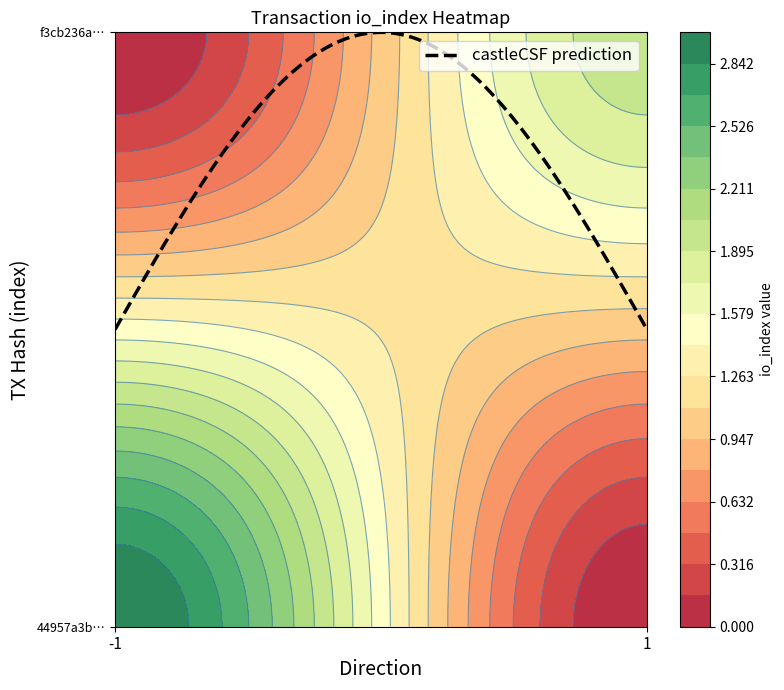

At how many categories does at least one series exceed 0?

2